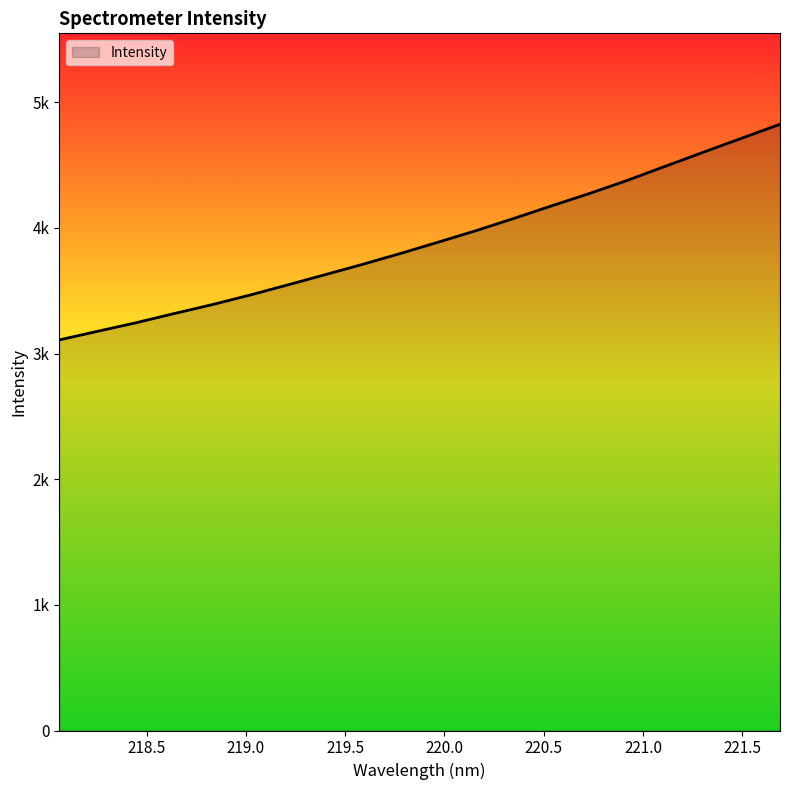

What is the difference between the second highest and minimum values?

1606.7